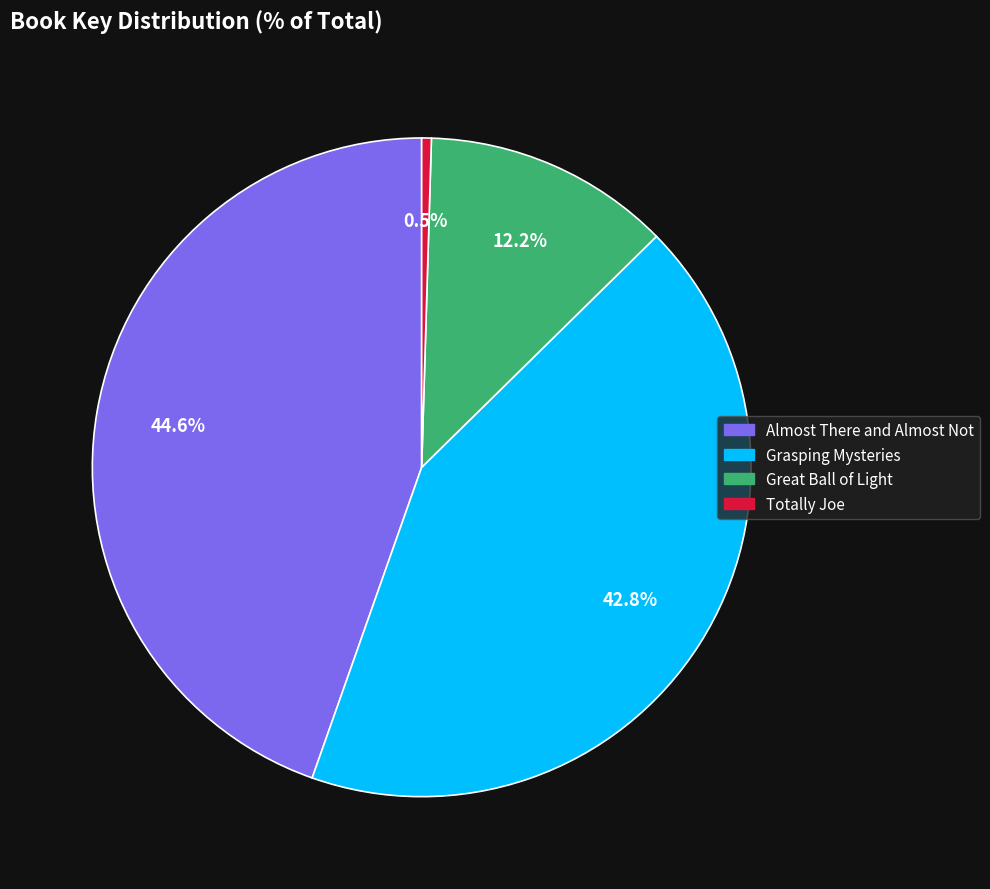

Combined, do Almost There and Almost Not and Great Ball of Light account for over 50%?

Yes